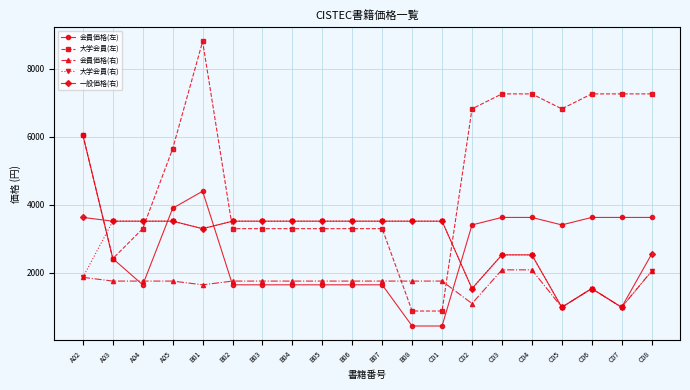

How many lines are shown in the chart?

5